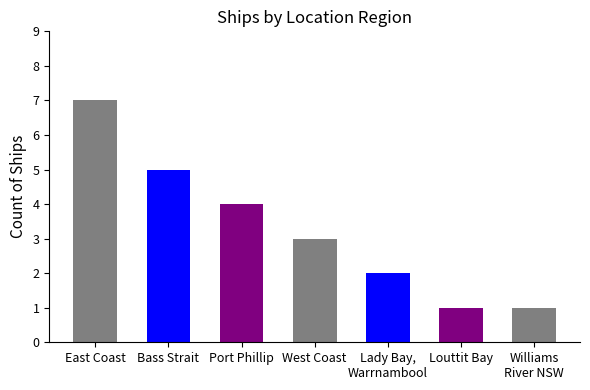

What is the label of the 2nd bar from the right?

Louttit Bay